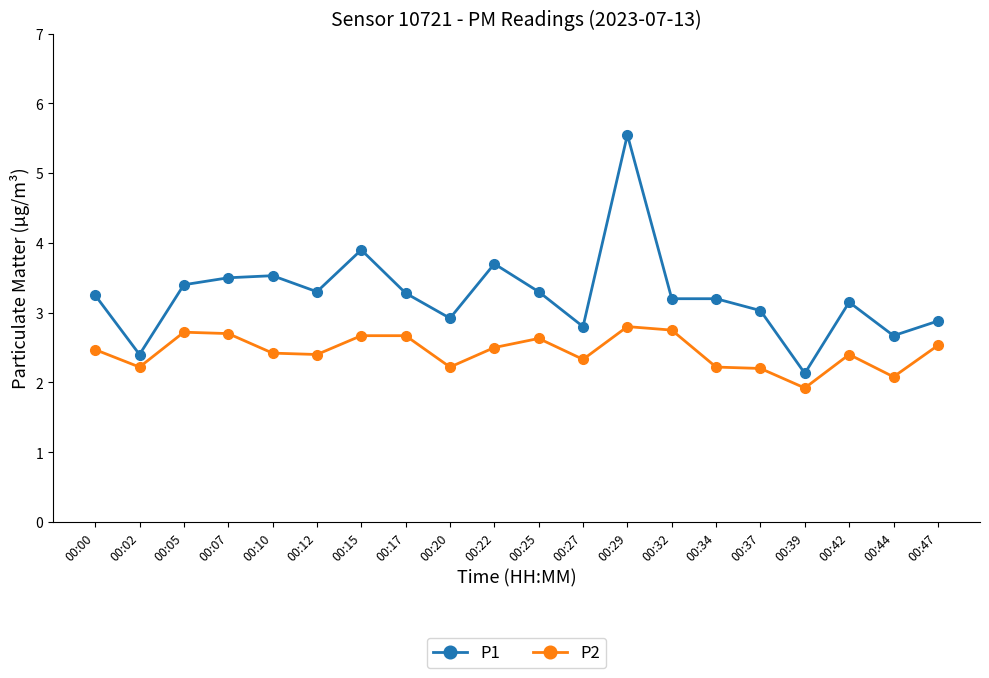

What value does the P1 series have at 00:34?

3.2